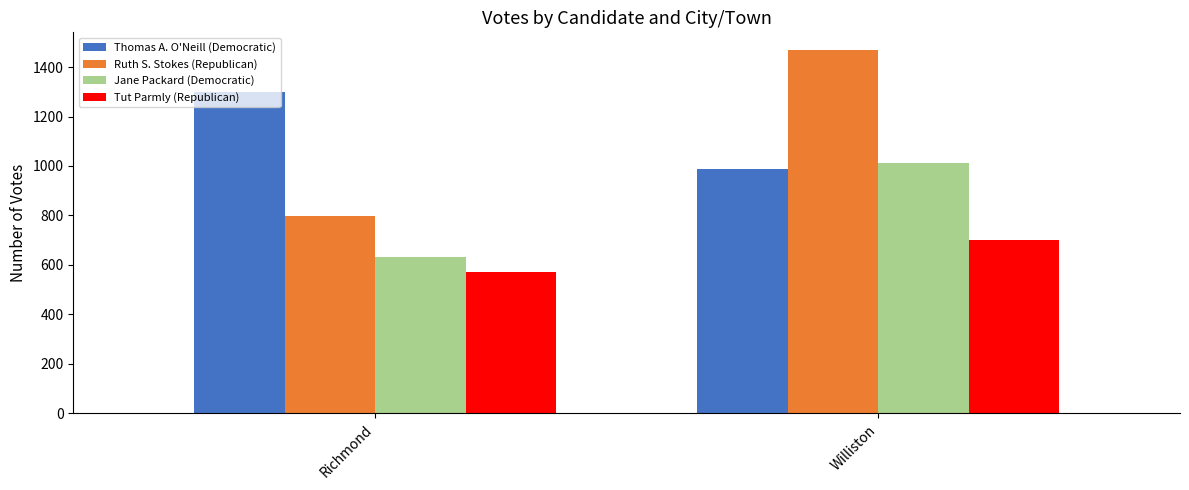

What is the minimum value shown in the chart?

573